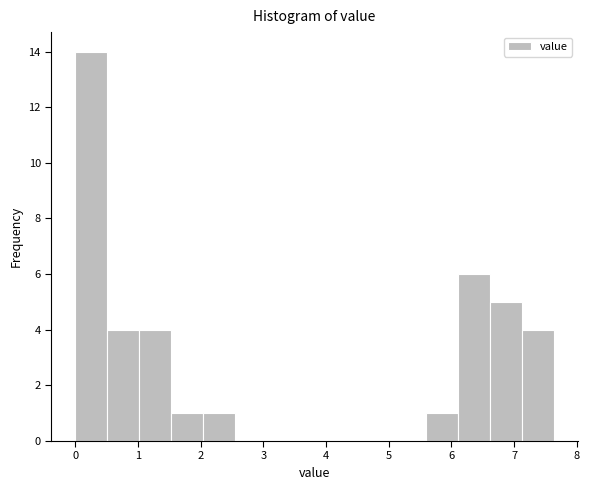

Which range on the x-axis has the tallest bar?

0.0 to 0.5